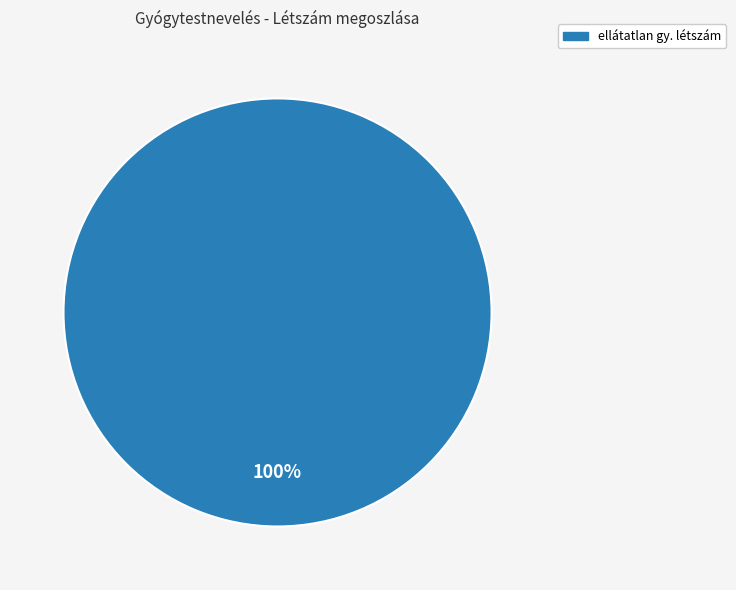

Is there a majority slice in this chart?

Yes